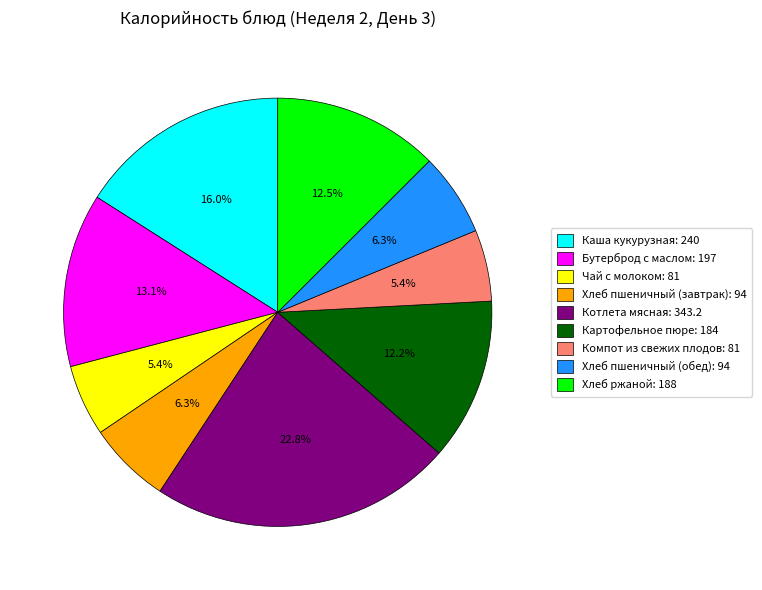

To the nearest percent, what portion does Чай с молоком represent?

5%